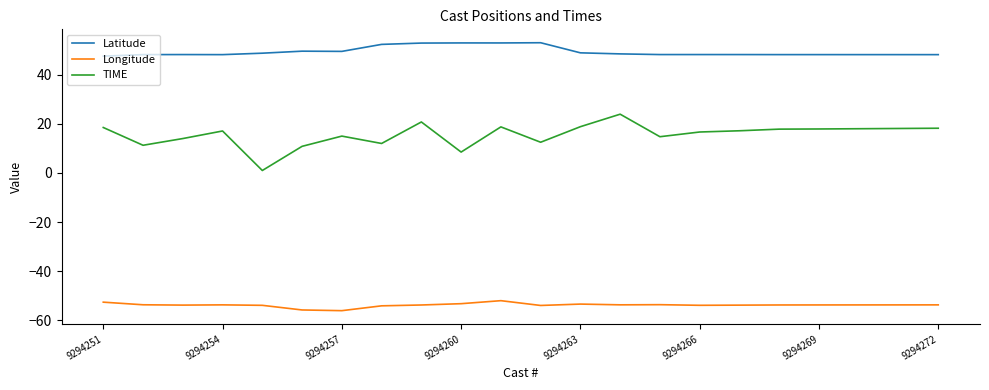

List the series in order of their overall mean, highest first.

Latitude, TIME, Longitude